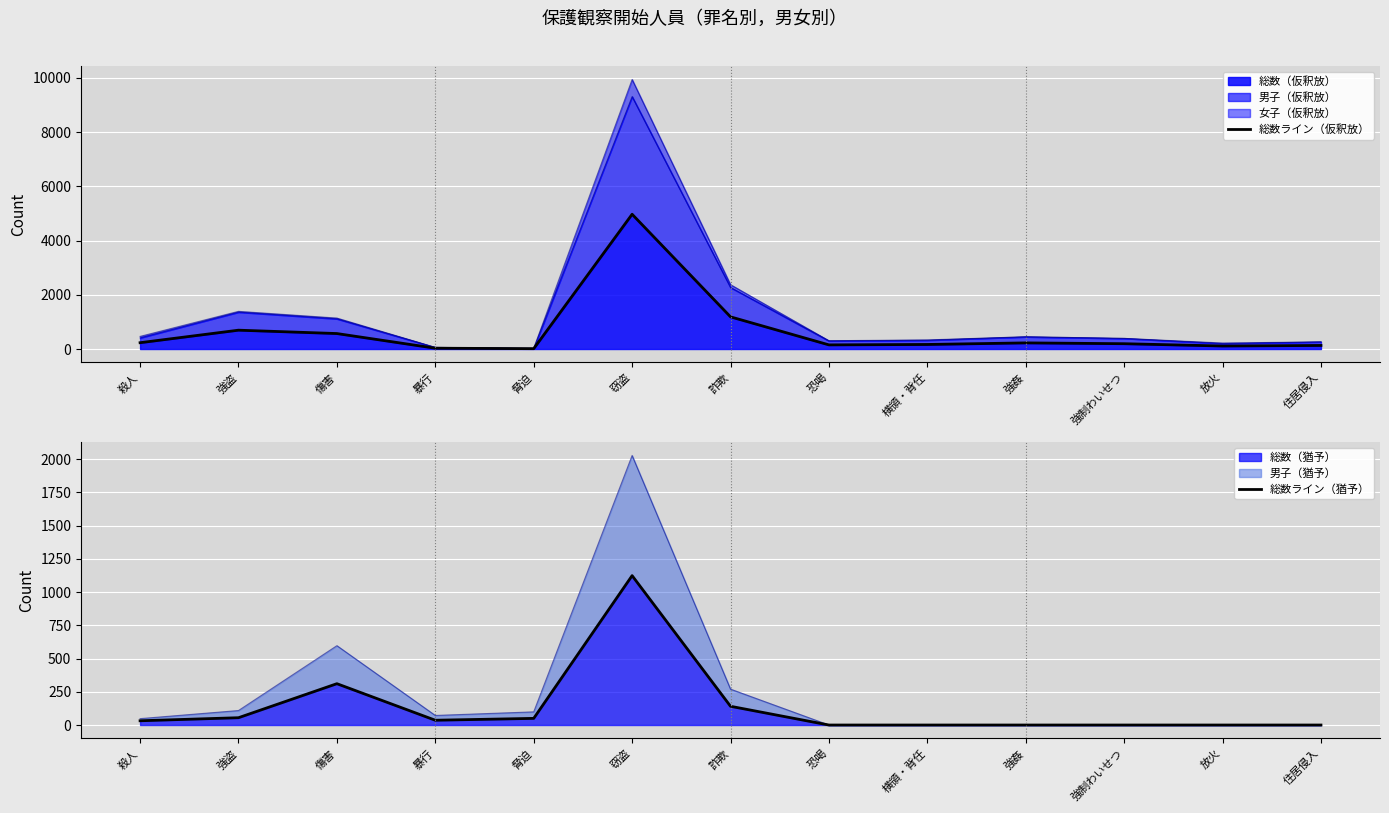

At which label does 総数ライン（仮釈放） first exceed 196?

殺人